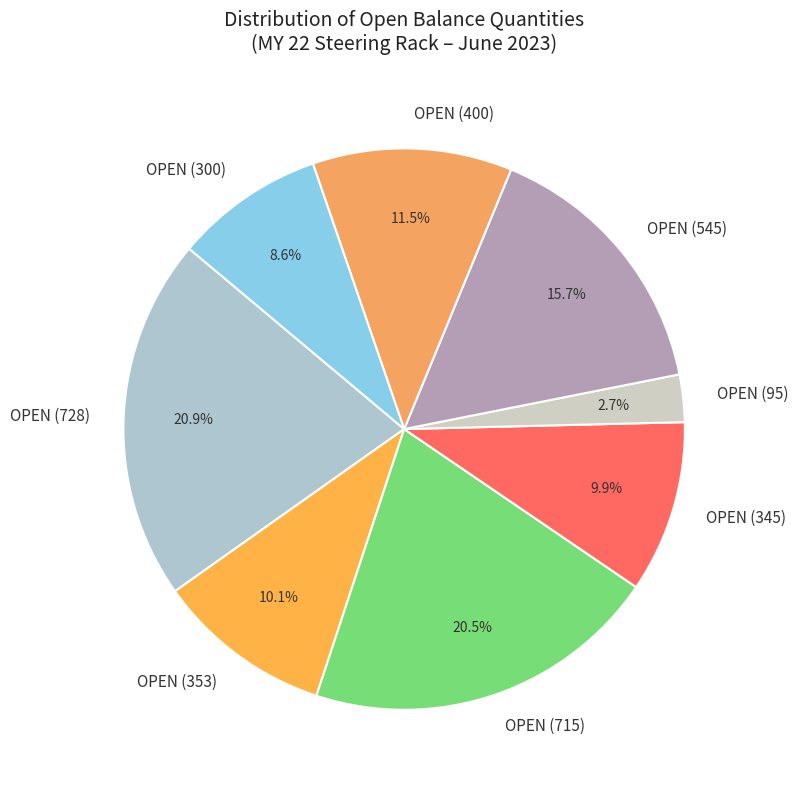

Does OPEN (400) represent more than half of the total?

No